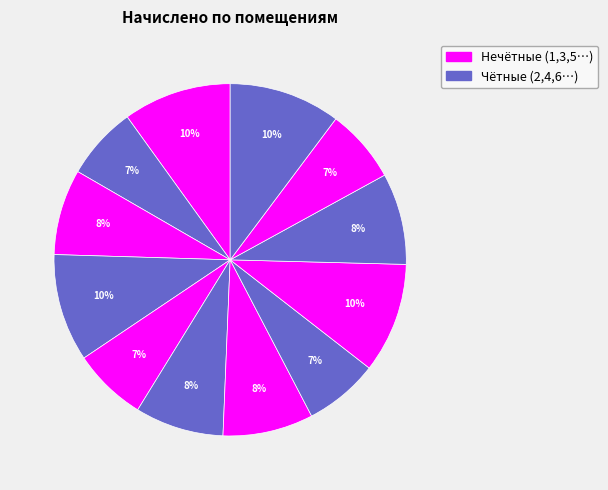

Count the number of slices in the pie.

12